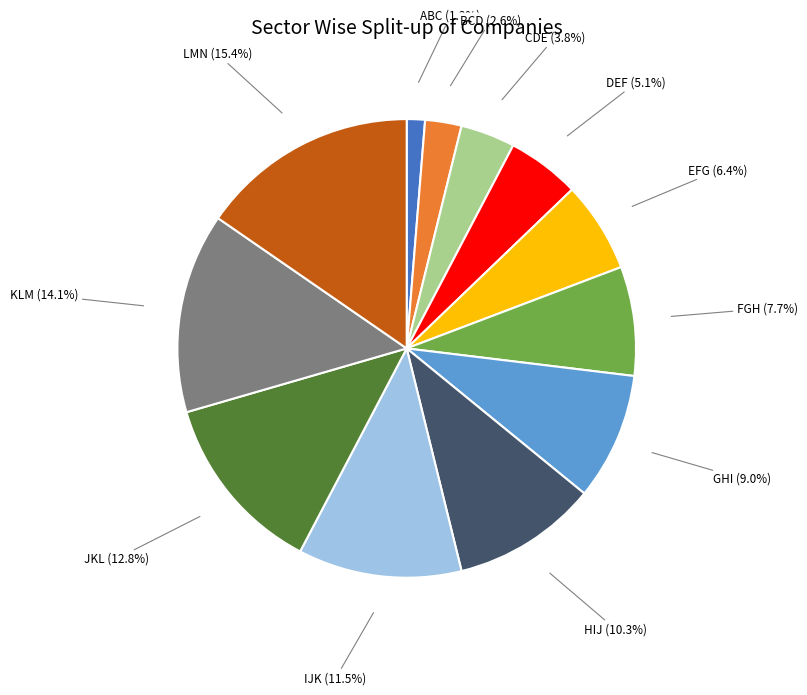

Is there any slice that represents more than half of the pie?

No